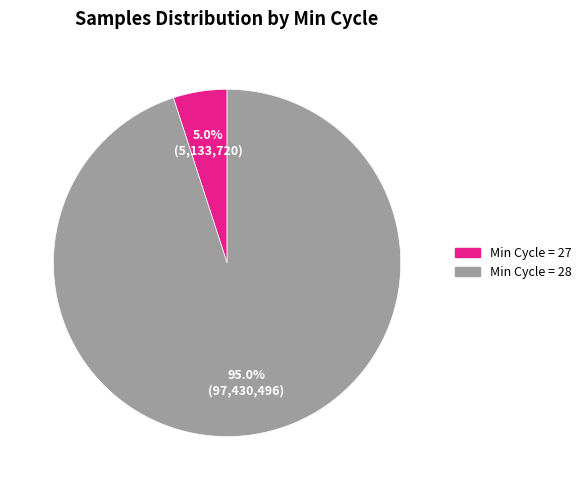

How many slices are in this pie chart?

2